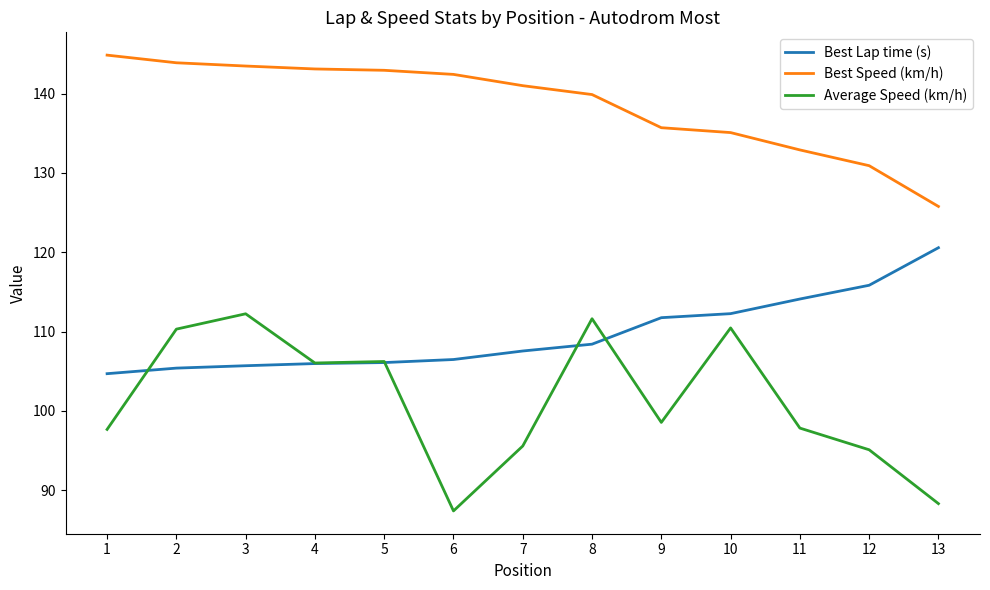

What is the lowest value of the Best Speed (km/h) series?

125.8